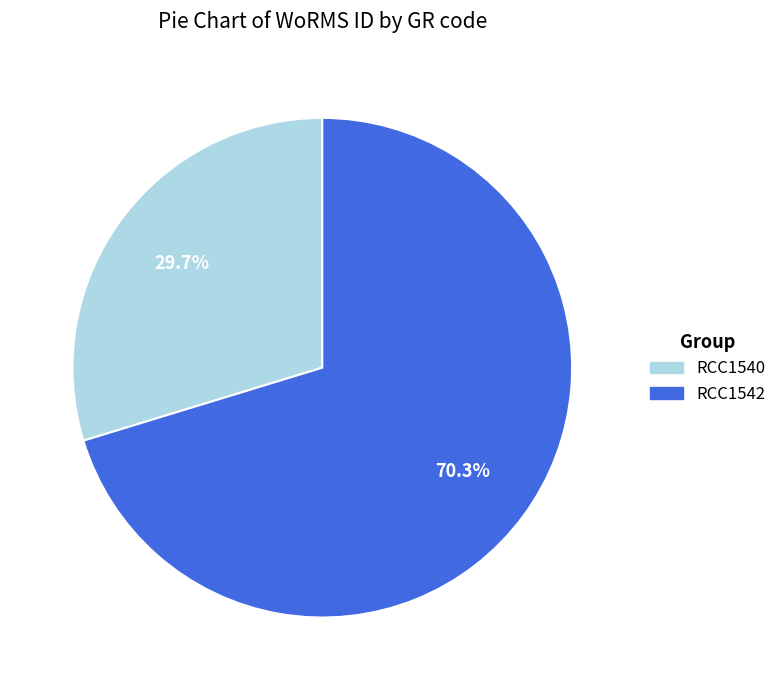

What percentage is NOT represented by RCC1542?

29.7%